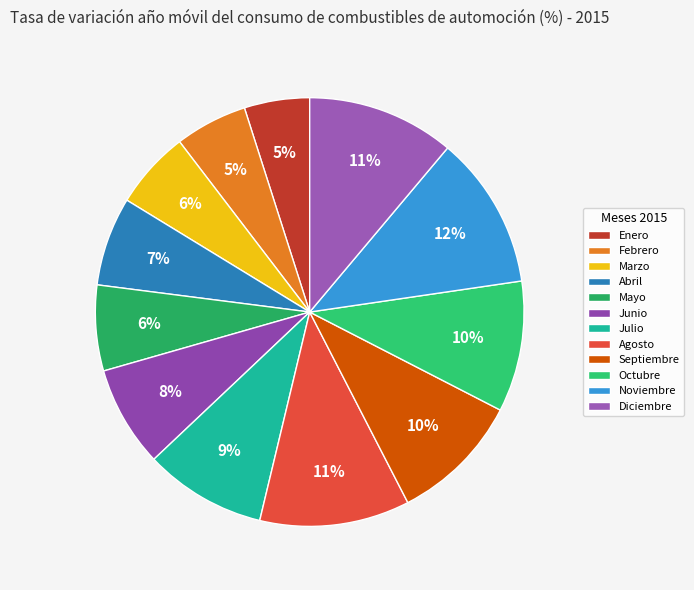

Rank the categories by value from lowest to highest.

Enero, Febrero, Marzo, Mayo, Abril, Junio, Julio, Septiembre, Octubre, Diciembre, Agosto, Noviembre